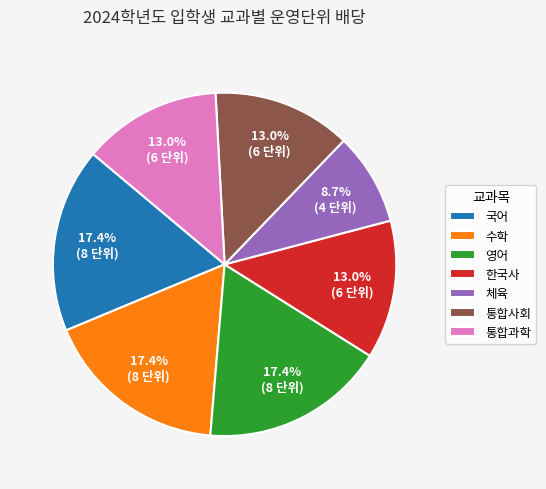

How many segments does this pie chart have?

7